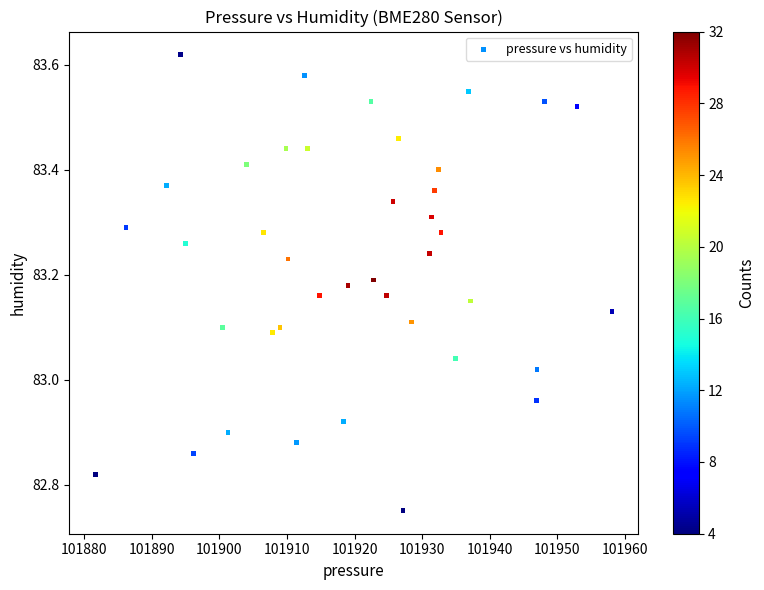

What is the range of Y values (max minus min)?

0.9